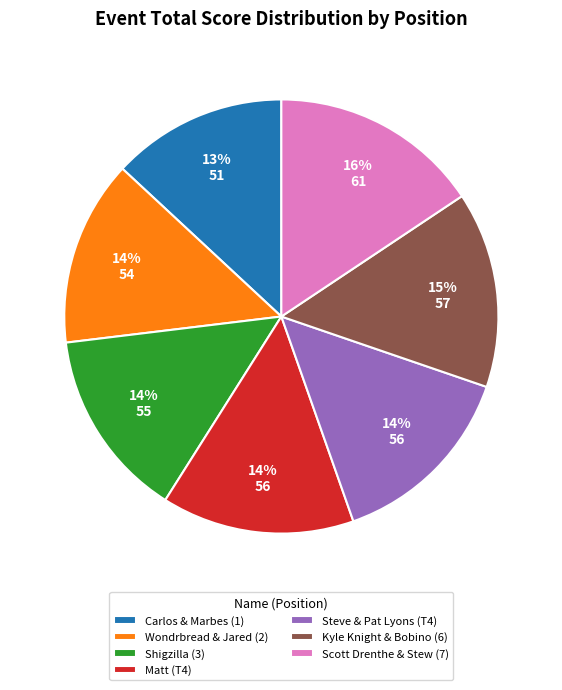

How many segments does this pie chart have?

7